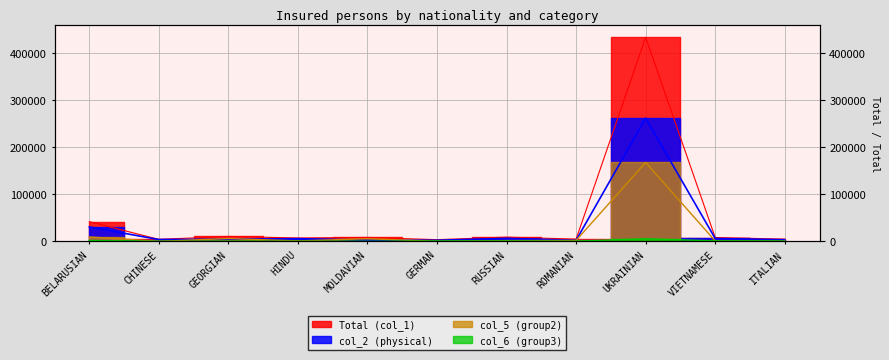

Rank the series by their maximum value, from highest to lowest.

Total (col_1), col_2 (physical), col_5 (group2), col_6 (group3)